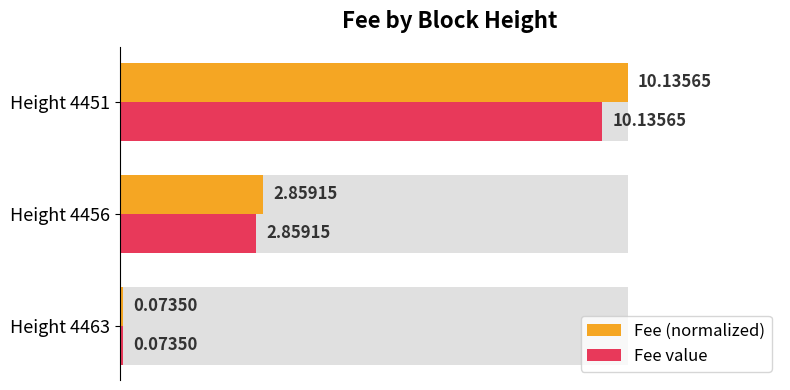

Which series has the largest range (max minus min)?

Fee (normalized)